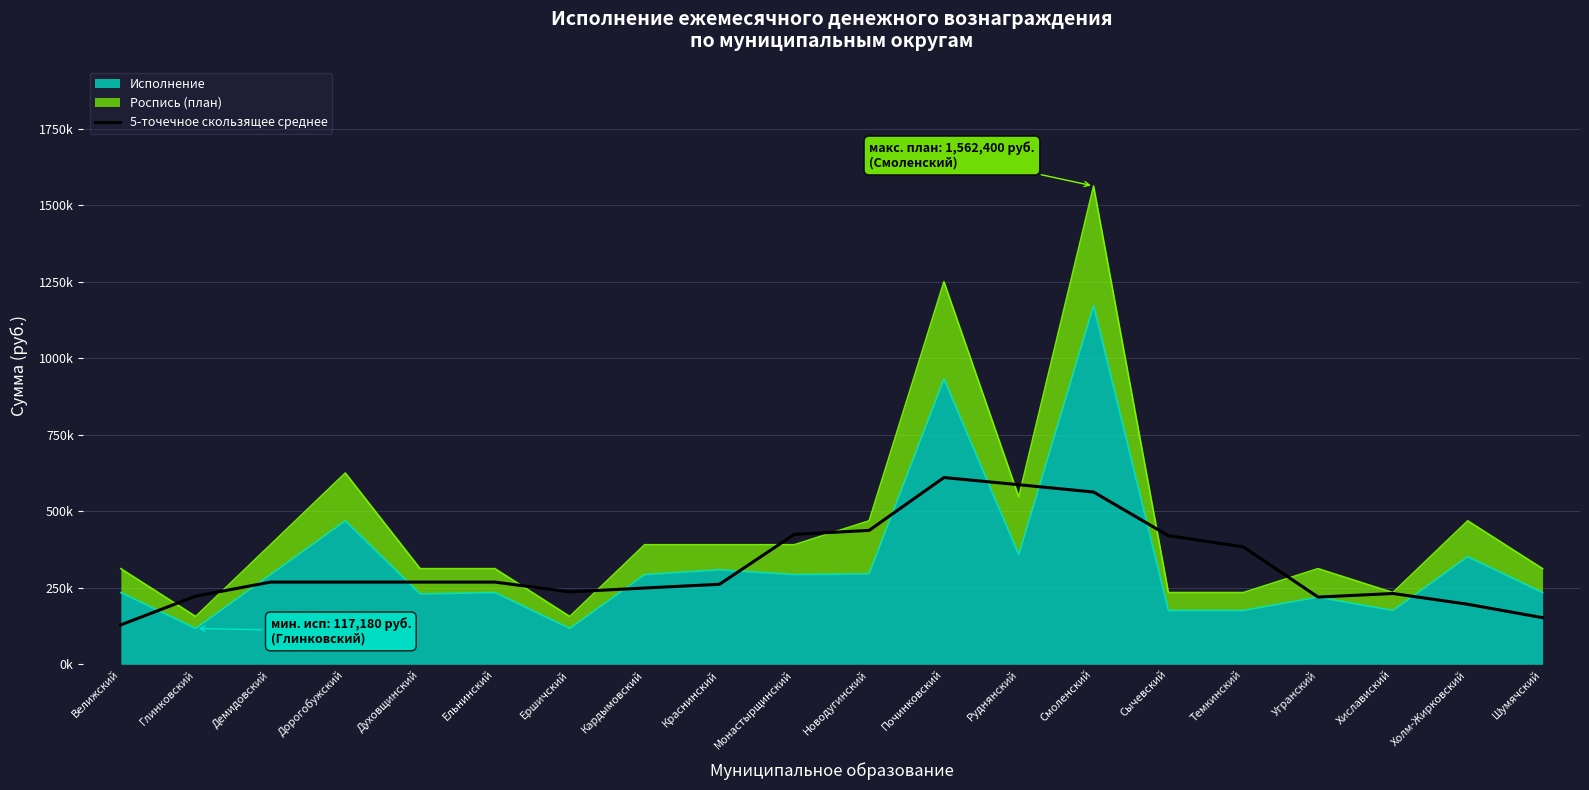

Reading right to left, extract all data points from this chart.

152334.0	196173.0	231327.0	219609.0	383661.0	420117.0	562724.4	586672.2	610108.2	437488.2	424468.2	261457.8	249228.0	236598.6	268602.6	268602.6	268602.6	268602.6	222642.0	128898.0